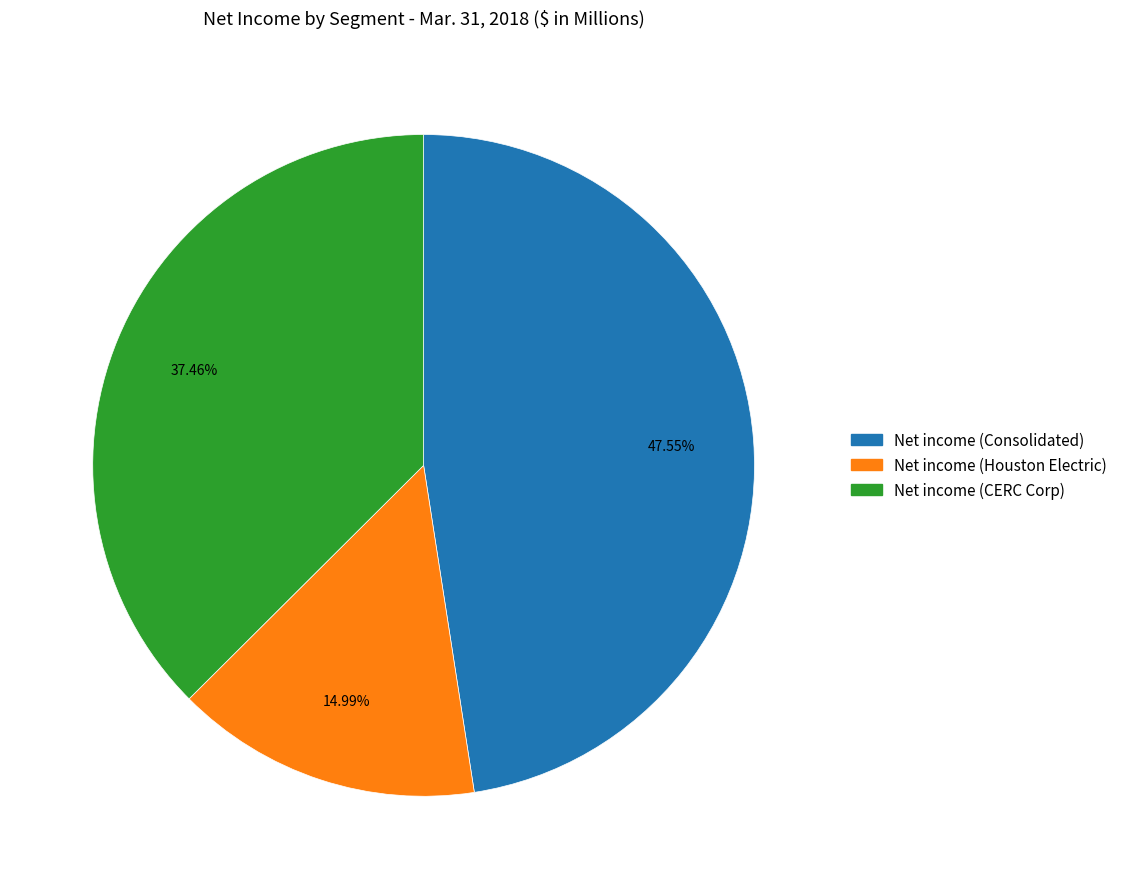

Is there any slice that represents more than half of the pie?

No